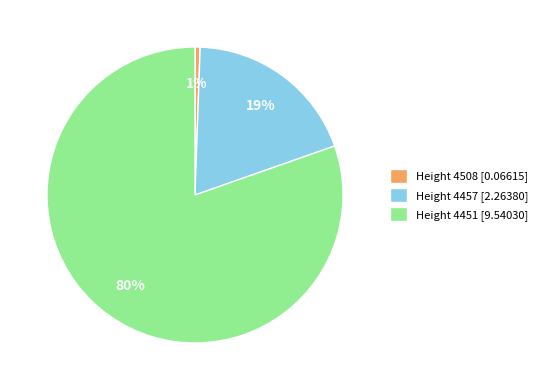

Do Height 4451 [9.54030] and Height 4508 [0.06615] together represent more than half of the pie?

Yes